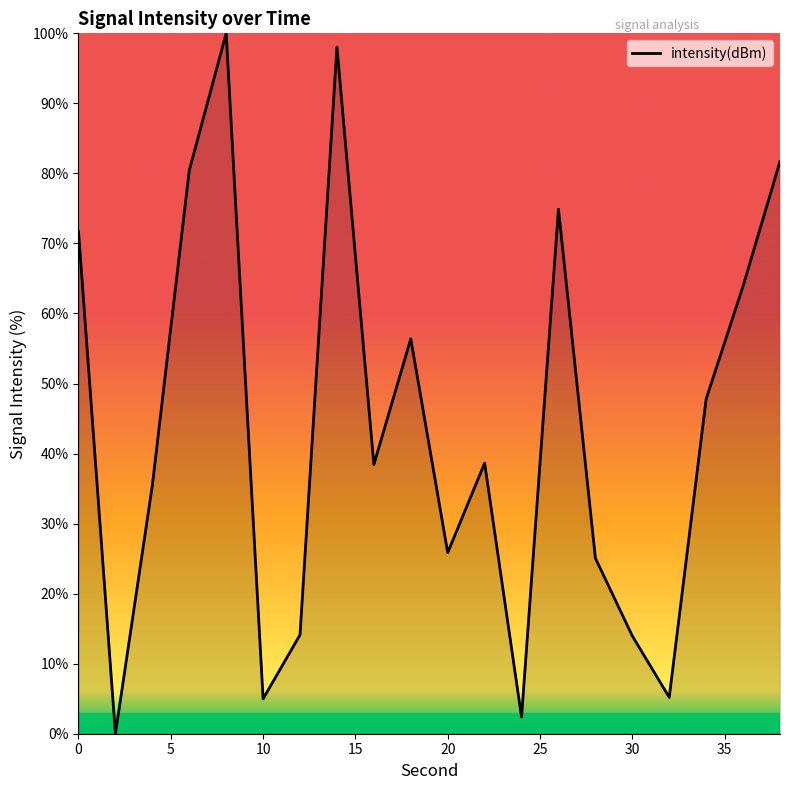

How many values exceed 38?

11